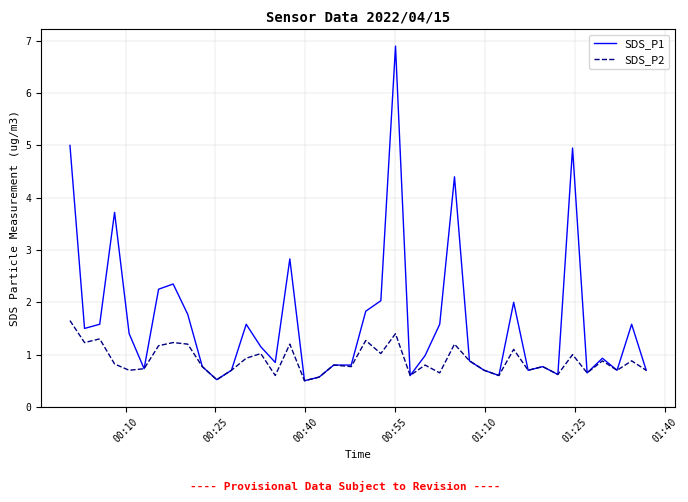

Is this an area chart (filled region under the line)?

No